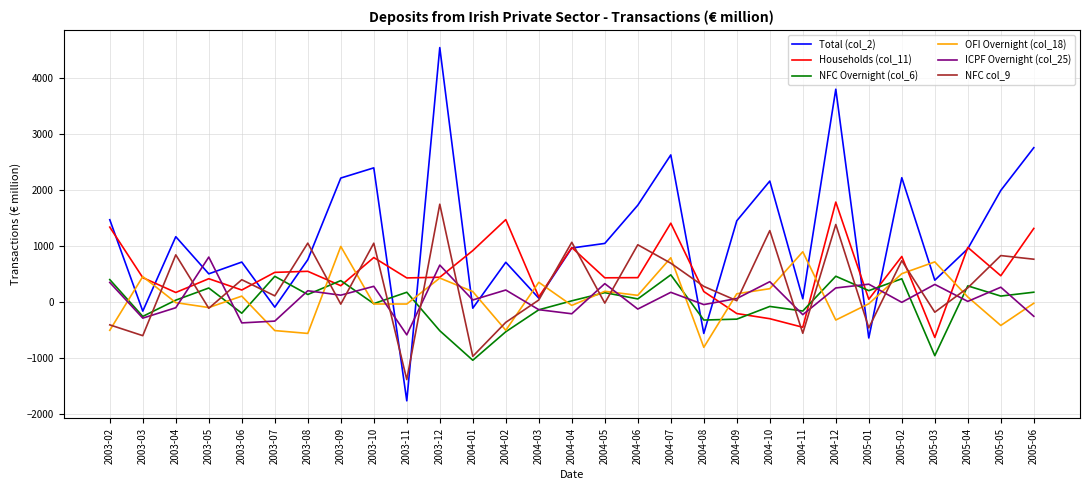

How many lines are shown in the chart?

6